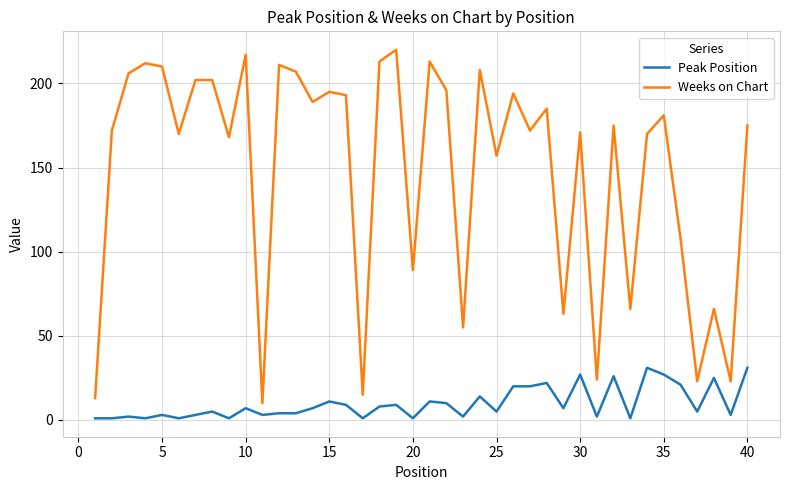

Which series has the widest spread of values?

Weeks on Chart